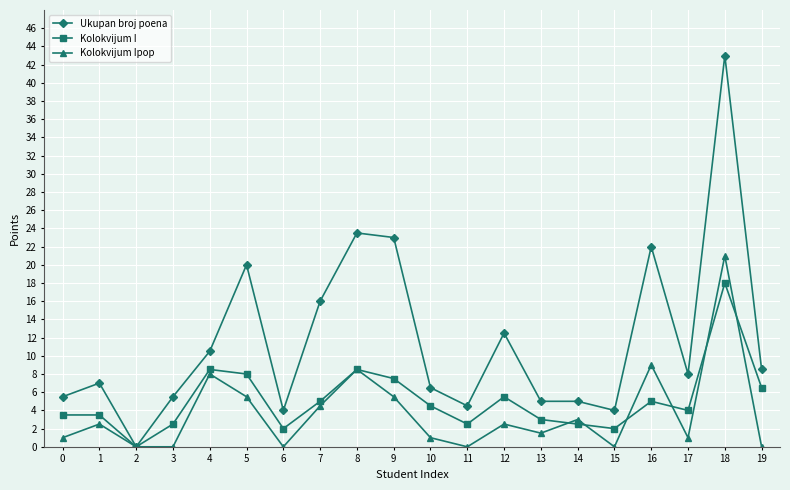

At which category does Kolokvijum Ipop reach its first local peak?

1